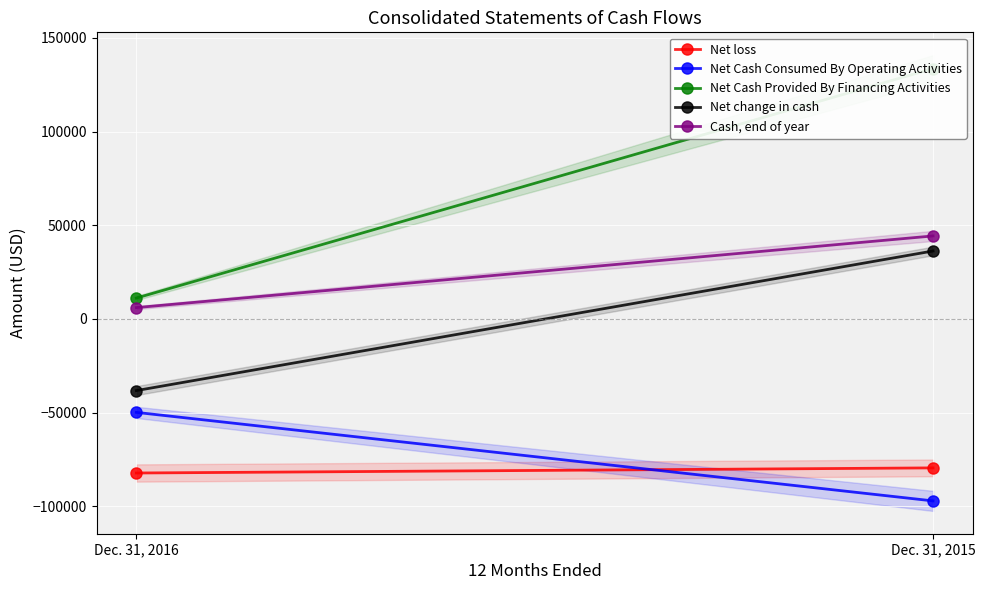

Between Dec. 31, 2016 and Dec. 31, 2015, which series saw the biggest shift?

Net Cash Provided By Financing Activities